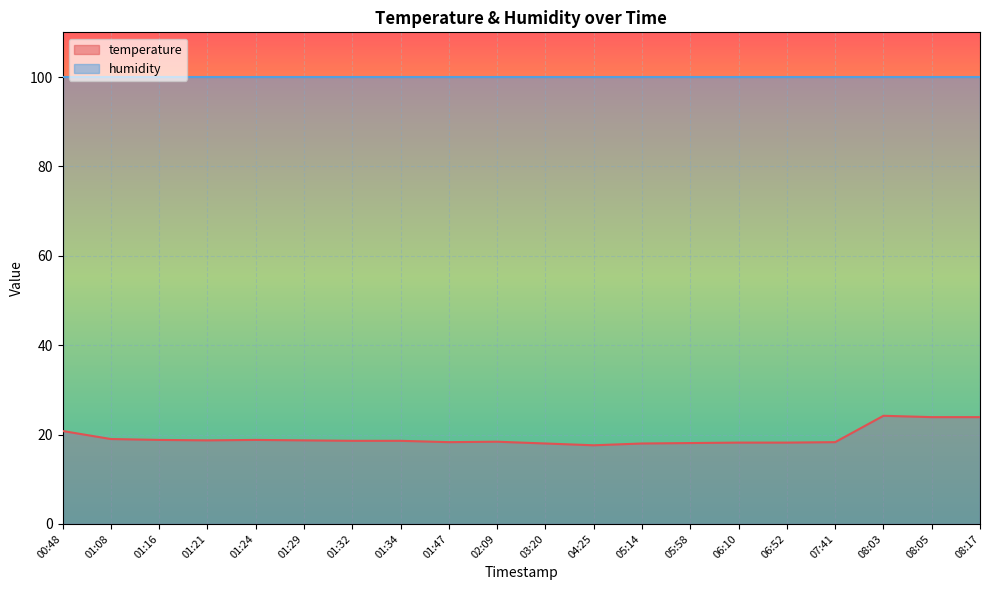

Where is the first local maximum?

01:24